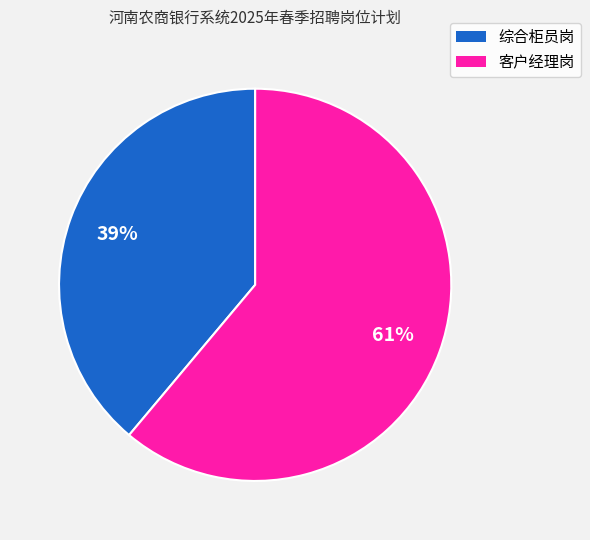

The 客户经理岗 slice represents 53% of the pie. True or false?

False